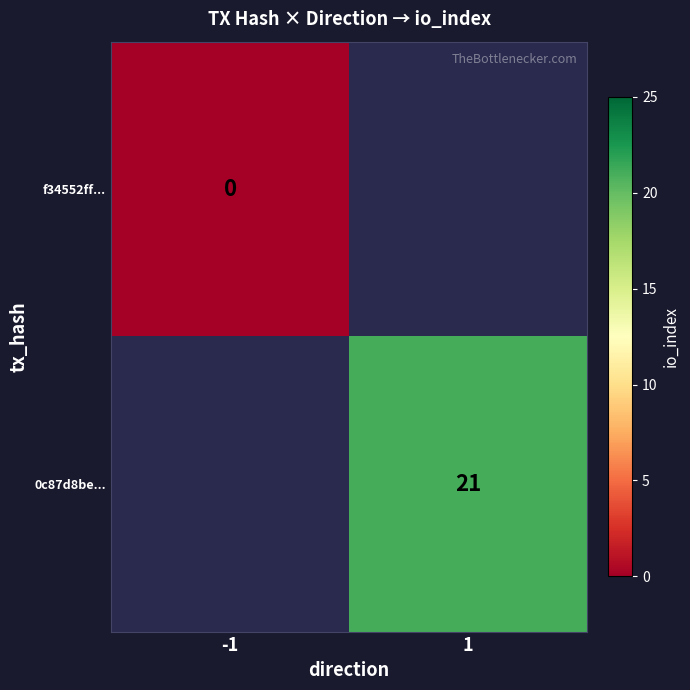

True or false: 0c87d8be... has a value of 21 at 1.

True